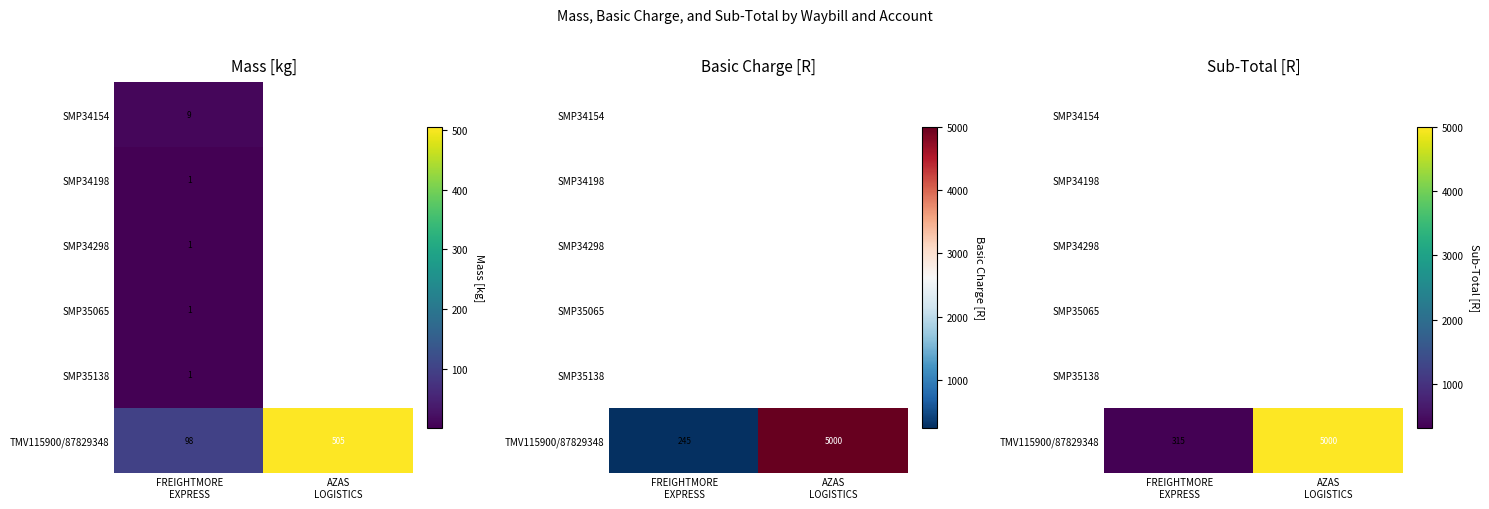

What is the difference between the highest and lowest values at FREIGHTMORE
EXPRESS?

315.1